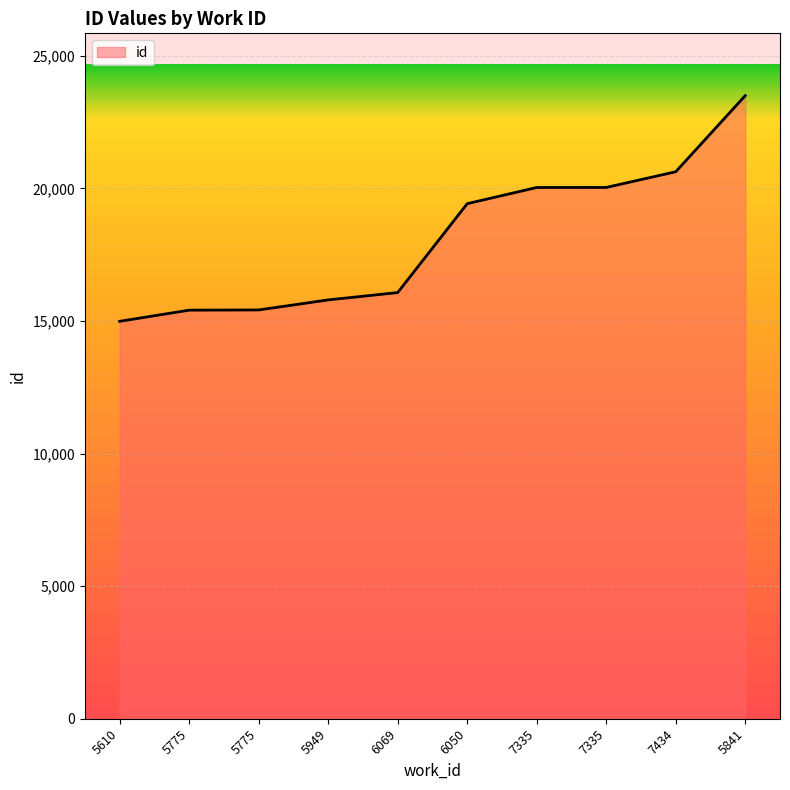

Reading left to right, what are all the values shown in this chart?

14985	15406	15414	15793	16069	19421	20031	20033	20625	23495